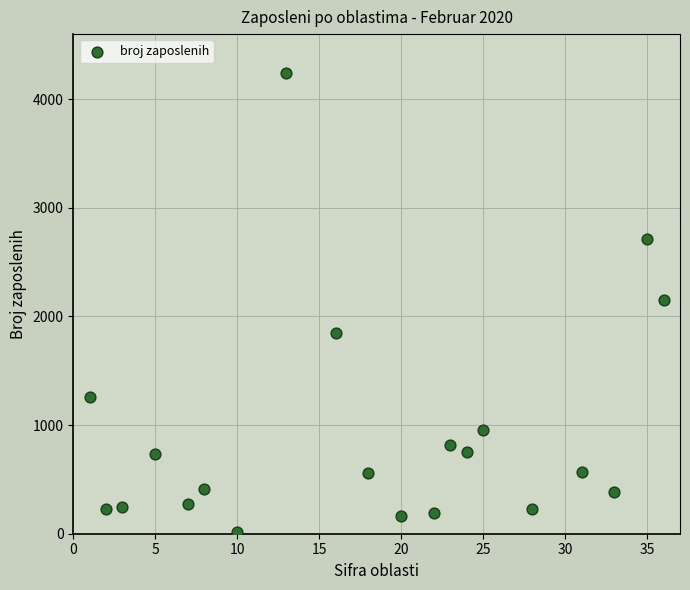

What is the range of Y values (max minus min)?

4229